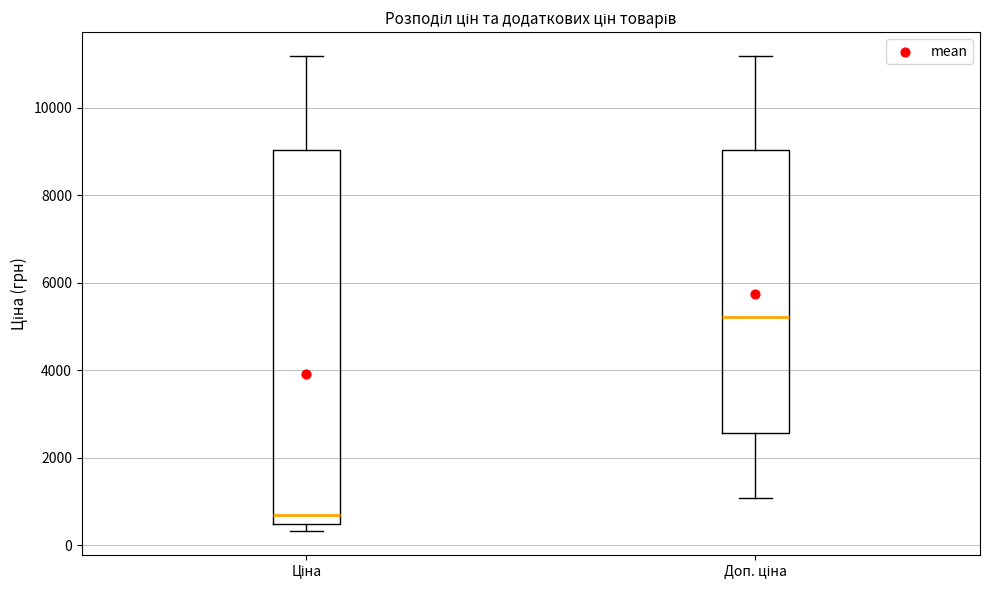

Which box is the tallest, from its lower edge to its upper edge?

Ціна